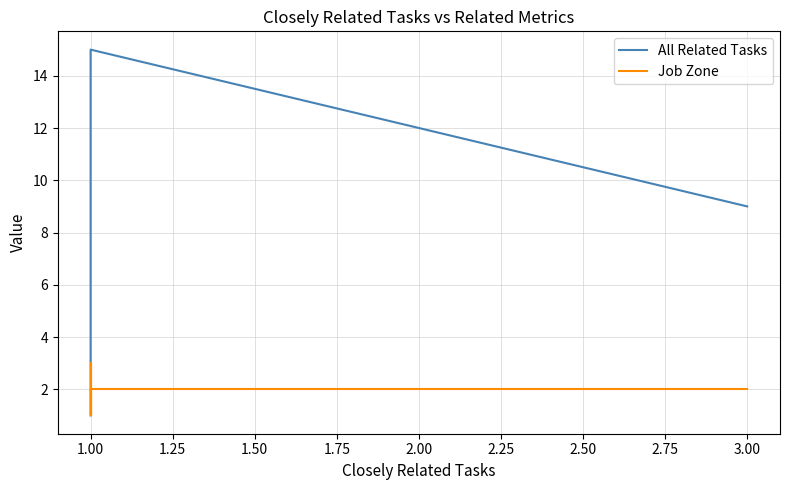

Which series has the largest range (max minus min)?

All Related Tasks